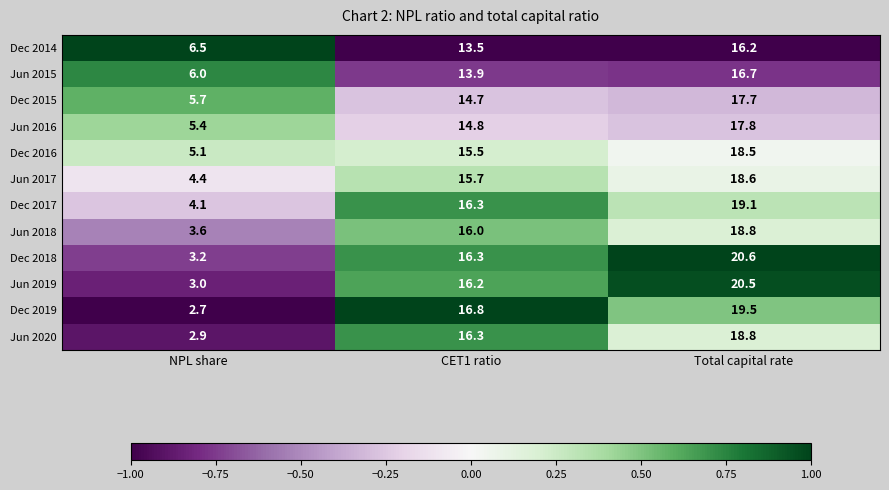

What is the average value of the Jun 2015 series?

12.2